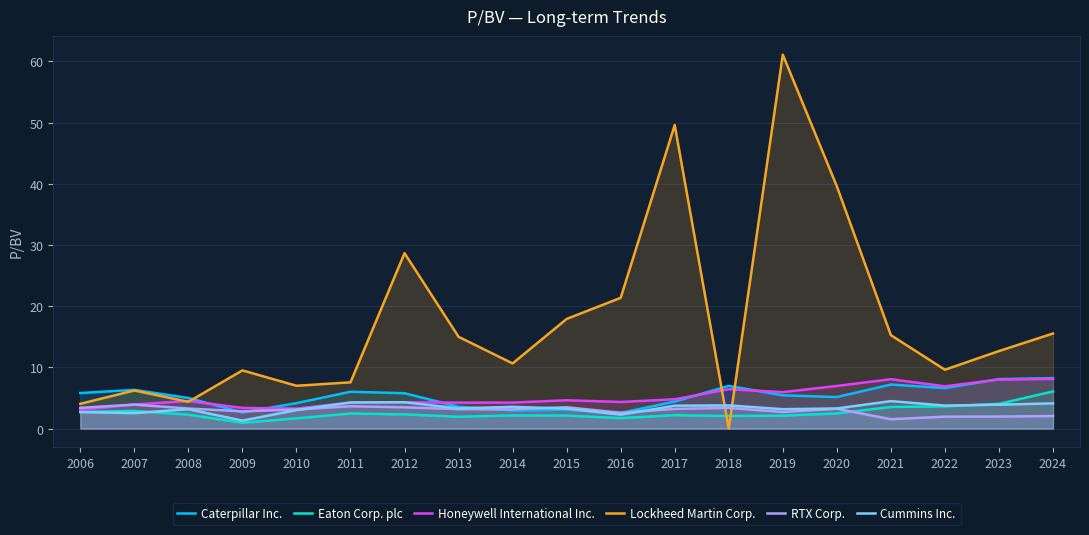

Reading left to right, list all the values displayed in this chart.

Caterpillar Inc.: 5.8	6.3	5.0	2.6	4.2	6.0	5.8	3.6	3.0	3.1	2.6	4.4	7.0	5.4	5.2	7.2	6.6	8.1	8.2
Eaton Corp. plc: 2.7	2.9	2.3	0.9	1.7	2.5	2.3	1.9	2.1	2.1	1.7	2.2	2.1	2.1	2.5	3.5	3.6	4.0	6.1
Honeywell International Inc.: 3.0	3.9	4.5	3.4	3.3	4.3	4.3	4.2	4.2	4.6	4.3	4.8	6.4	6.0	7.0	8.1	6.9	8.0	8.1
Lockheed Martin Corp.: 4.0	6.2	4.4	9.5	7.0	7.6	28.7	15.0	10.7	17.9	21.4	49.6	0.0	61.1	39.6	15.3	9.6	12.7	15.5
RTX Corp.: 3.4	3.9	3.3	2.8	3.1	3.6	3.5	3.2	3.1	3.5	2.6	3.2	3.4	2.7	3.2	1.5	1.9	2.0	2.0
Cummins Inc.: 2.7	2.5	3.2	1.3	3.0	4.3	4.3	3.3	3.6	3.3	2.3	3.7	3.8	3.2	3.3	4.5	3.8	3.9	4.1